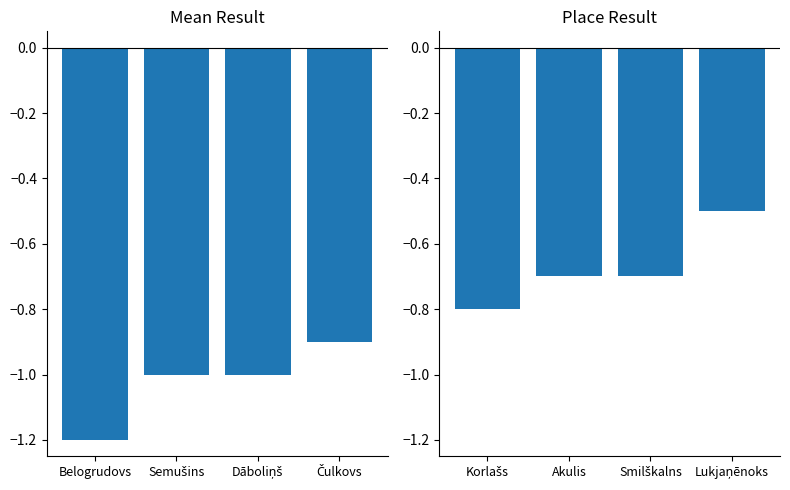

Which category has the lowest value in the Mean Result series?

Belogrudovs